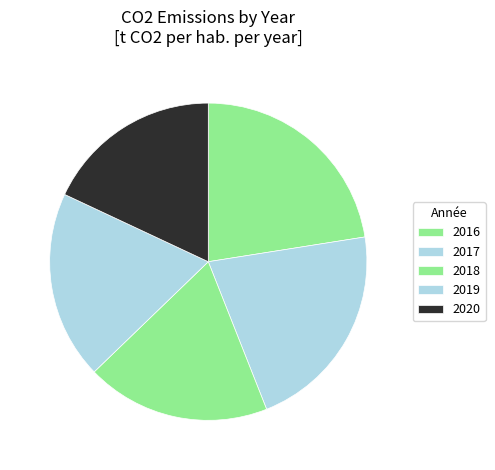

How many slices are in this pie chart?

5